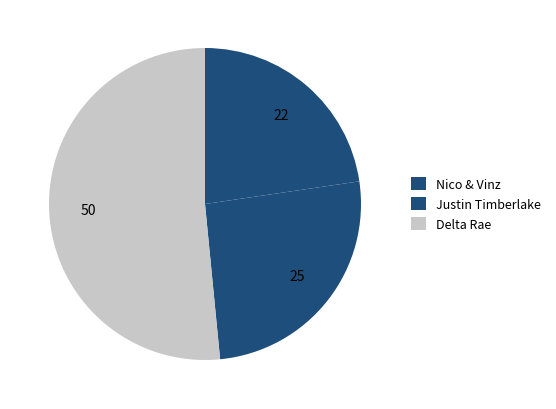

Count the number of slices in the pie.

3